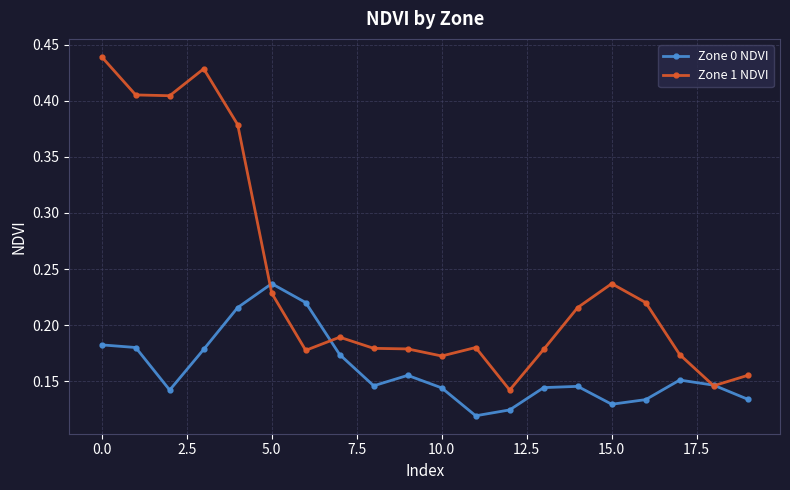

Which series has the widest spread of values?

Zone 1 NDVI